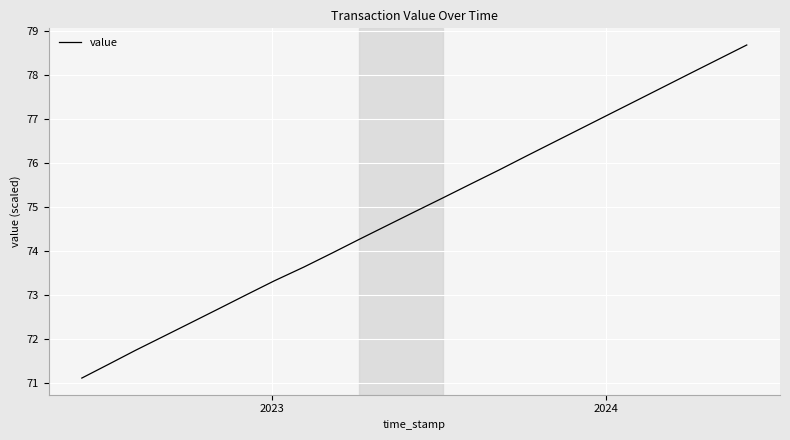

What is the maximum value shown in the chart?

78.7